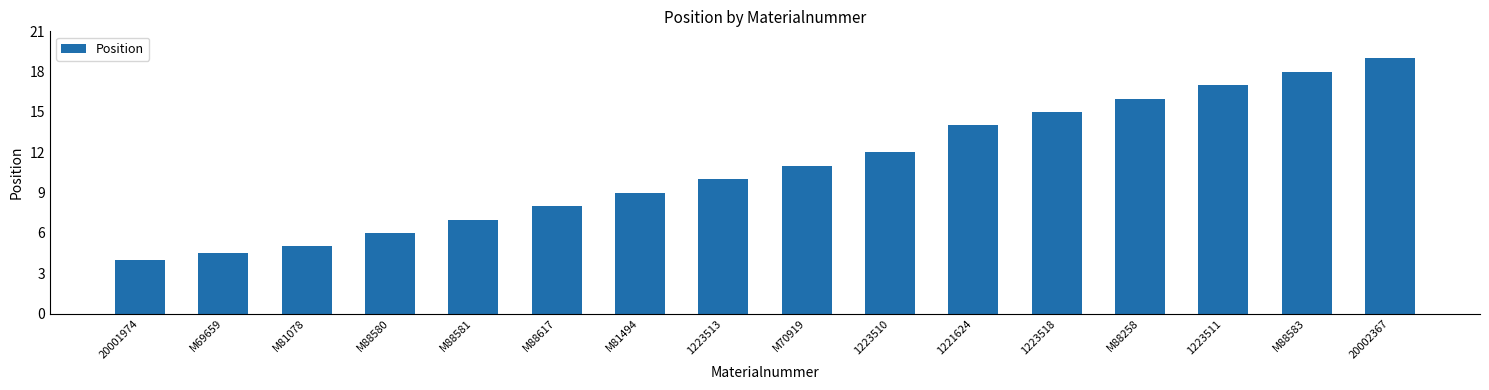

What position from the right is 1223513?

9